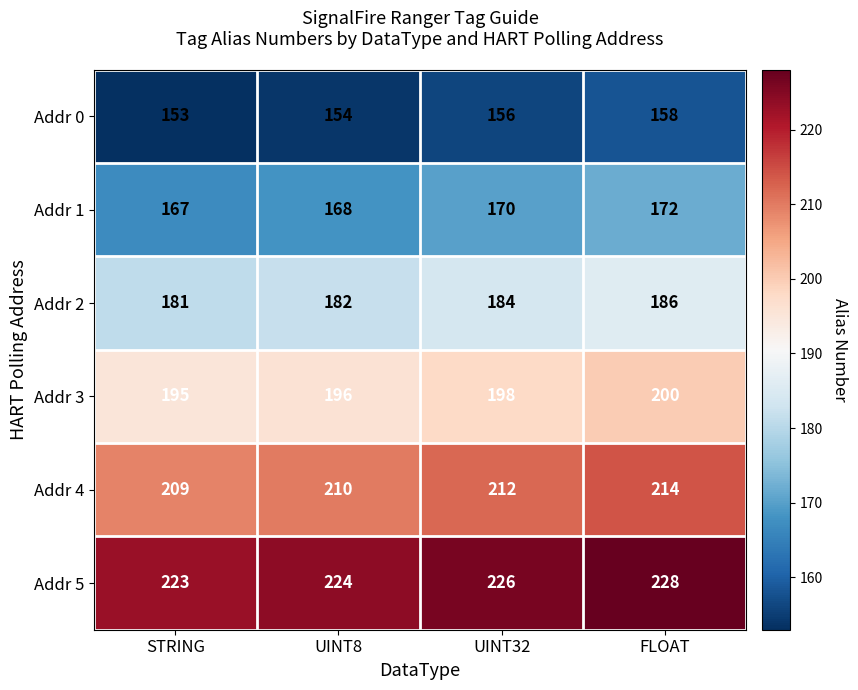

Reading left to right, list all the values displayed in this chart.

Addr 0: 153	154	156	158
Addr 1: 167	168	170	172
Addr 2: 181	182	184	186
Addr 3: 195	196	198	200
Addr 4: 209	210	212	214
Addr 5: 223	224	226	228